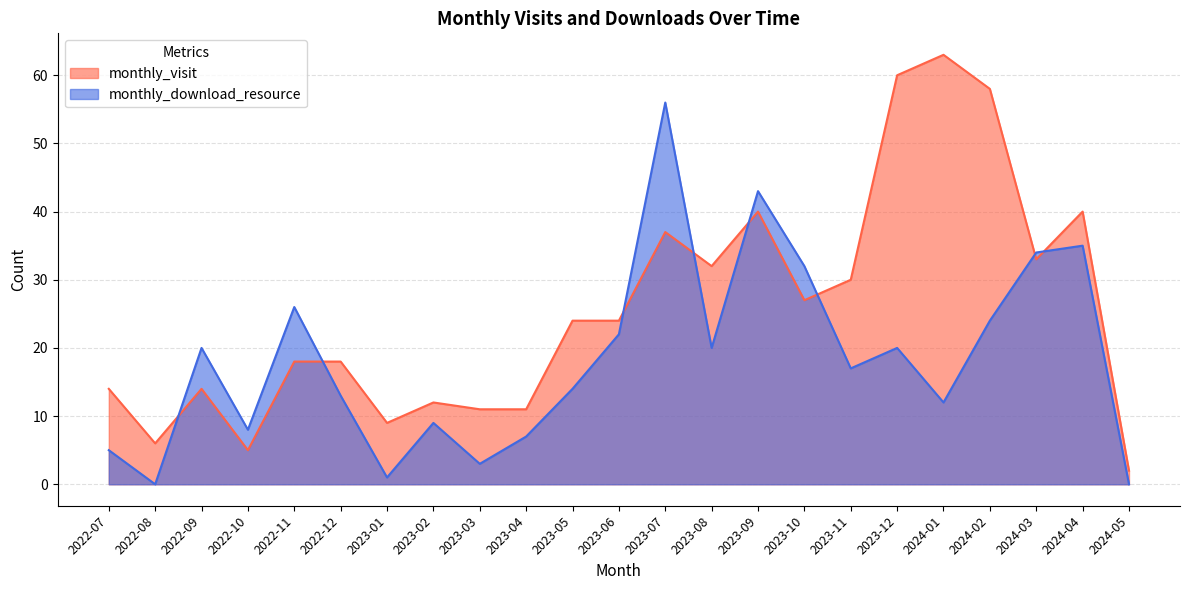

Which category has the lowest value in the monthly_download_resource series?

2022-08